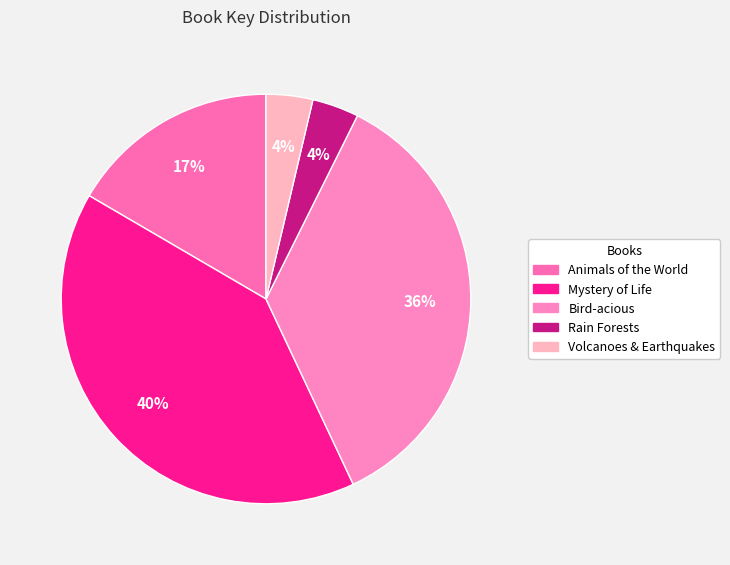

How many slices are in this pie chart?

5